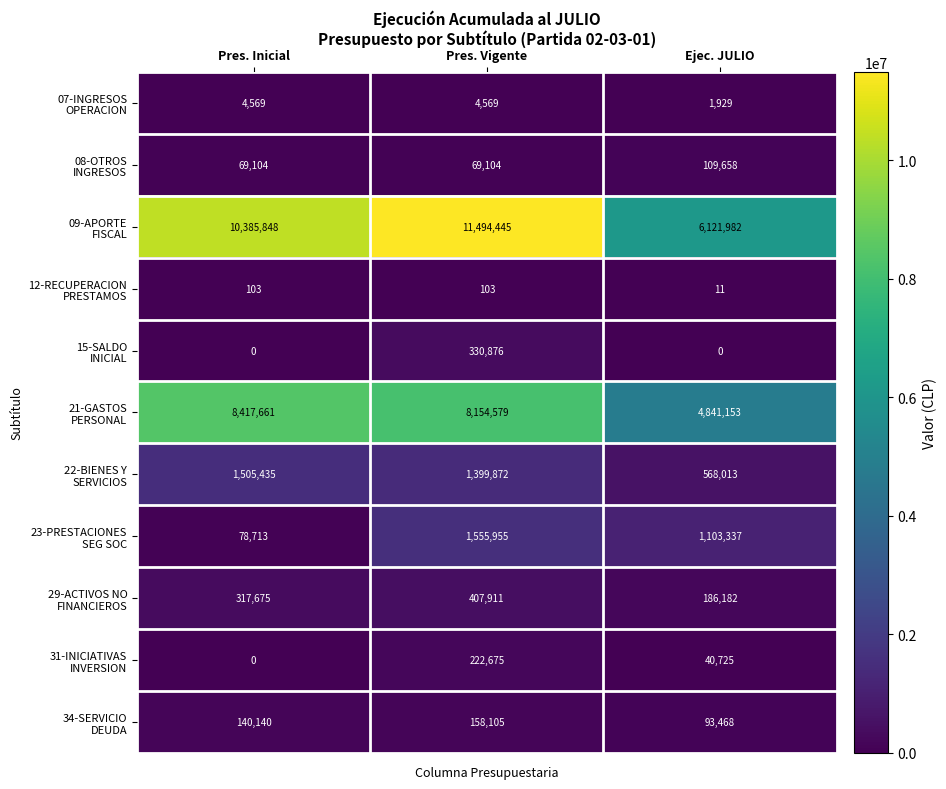

At how many categories does at least one series exceed 3190004?

3